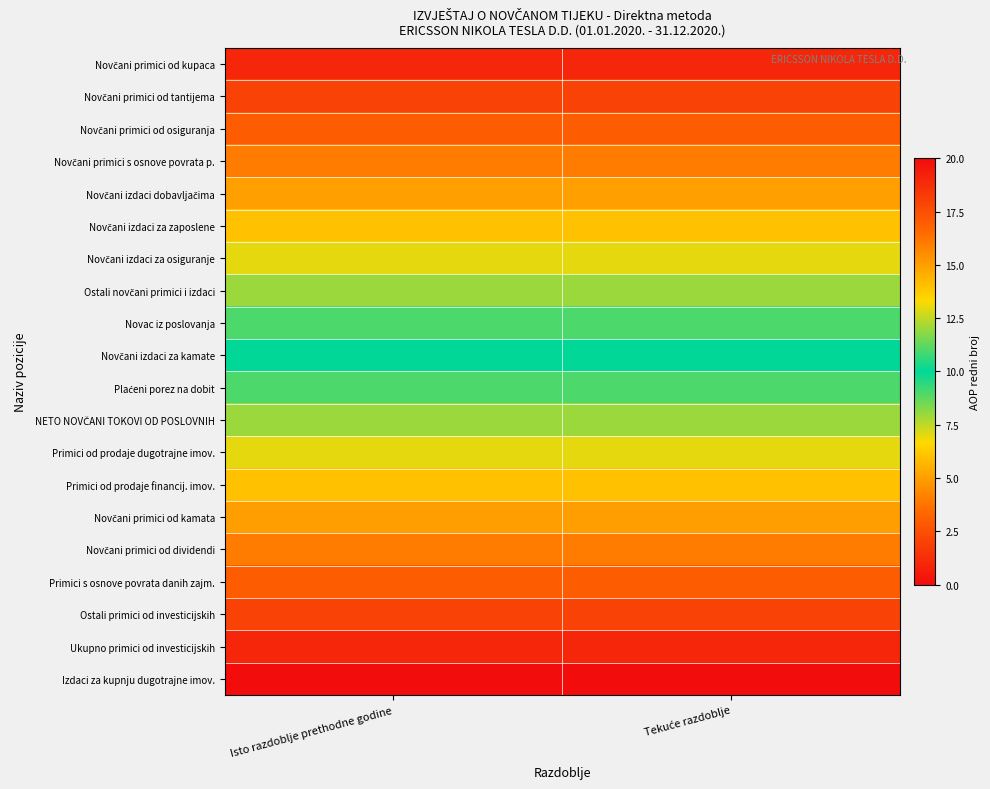

What is the difference between the highest and lowest values at Tekuće razdoblje?

19